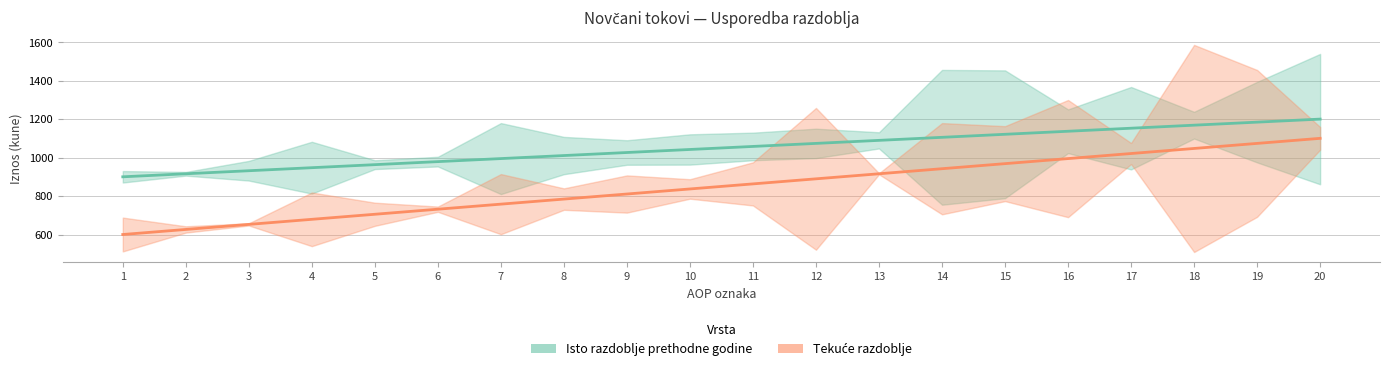

How many distinct data groups are displayed?

2